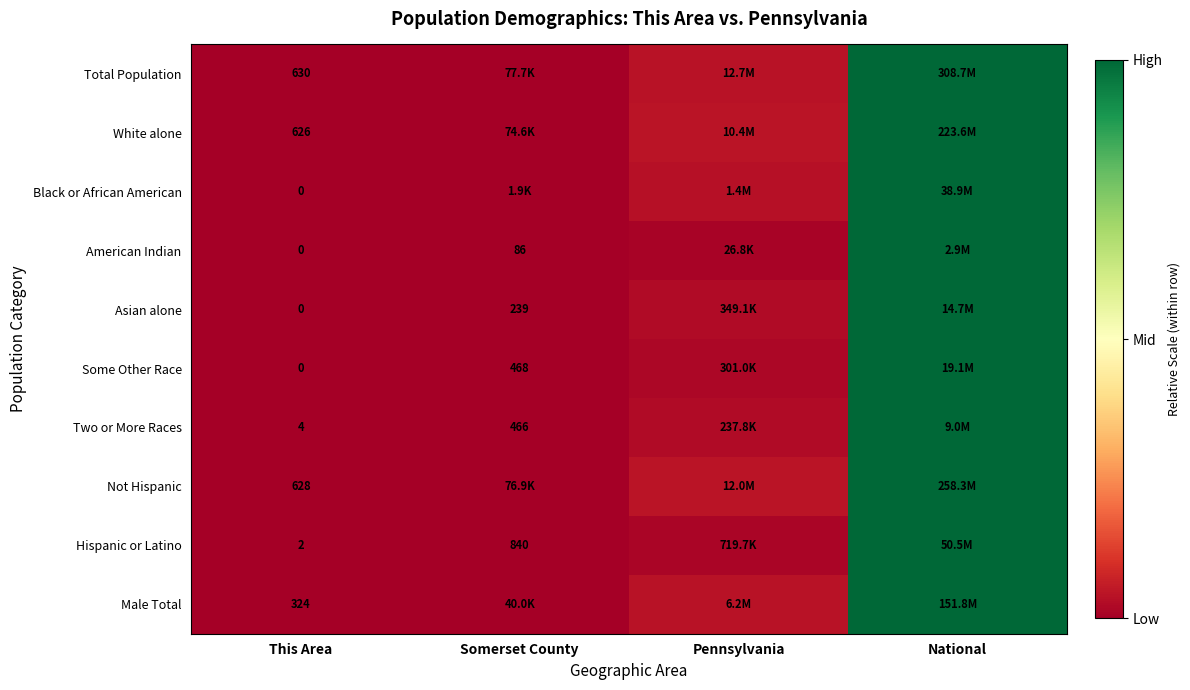

The value of Total Population at This Area is -0.5. True or false?

False